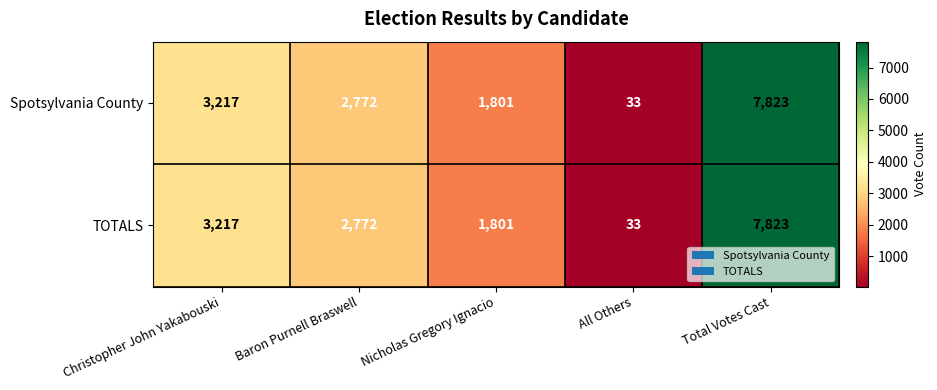

The TOTALS series shows 33 at All Others. True or false?

True